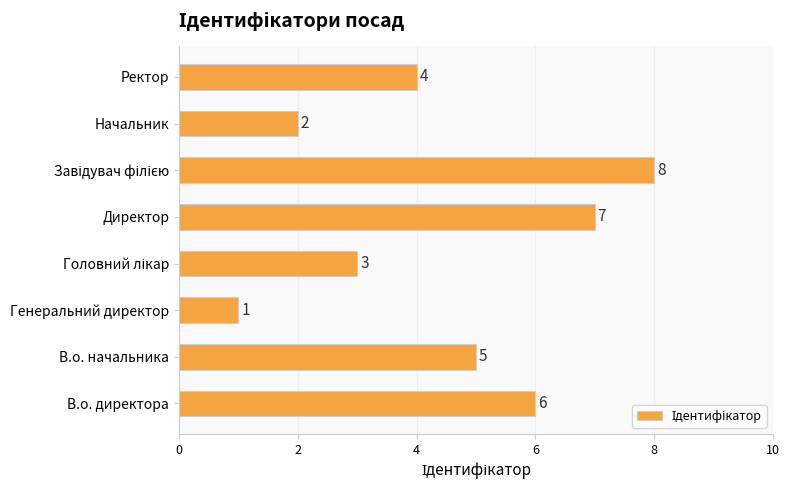

How many bars are there in total?

8